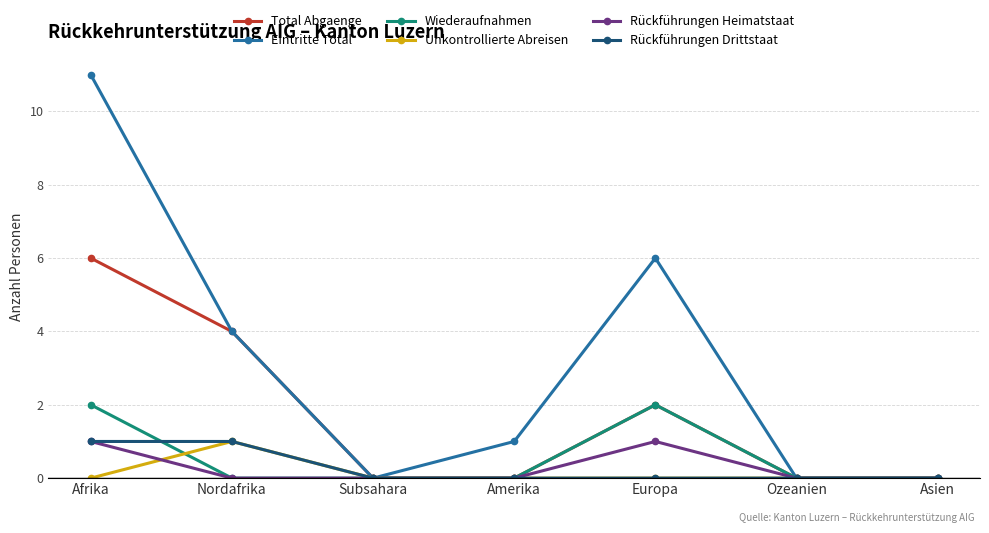

What are all the series names shown in the legend?

Total Abgaenge, Eintritte Total, Wiederaufnahmen, Unkontrollierte Abreisen, Rückführungen Heimatstaat, Rückführungen Drittstaat